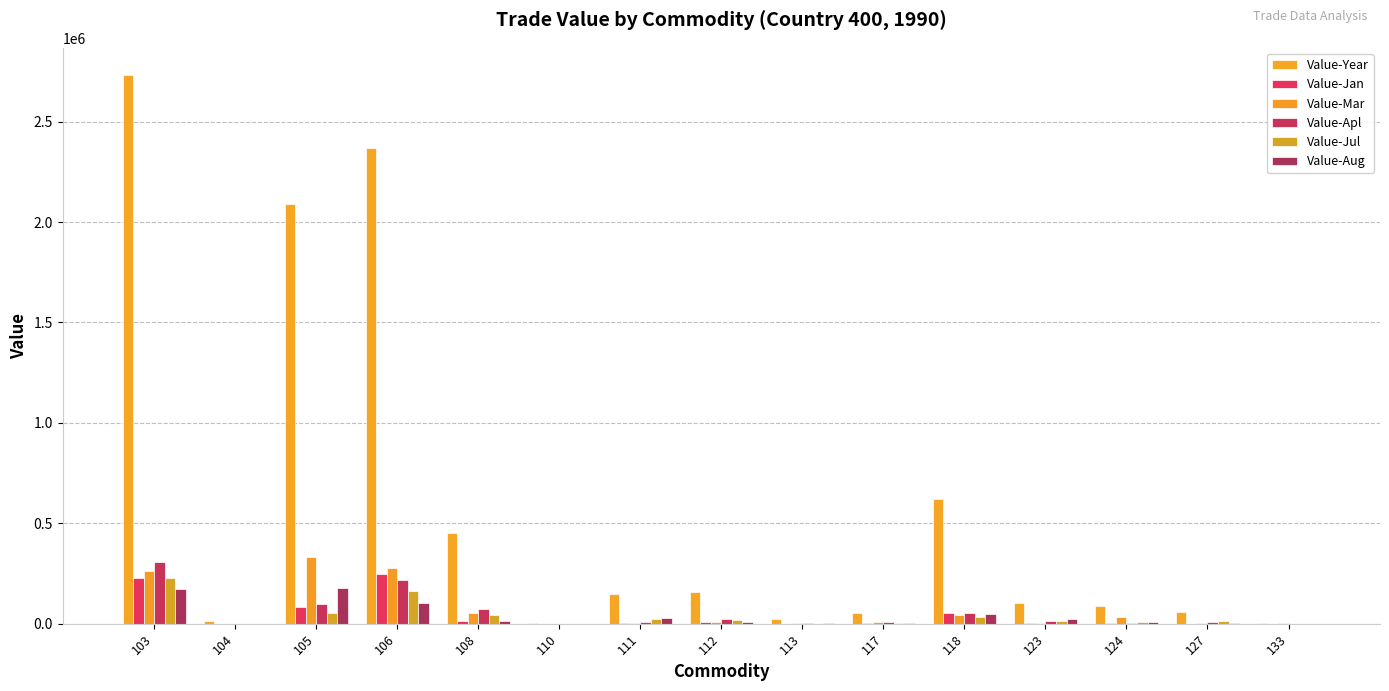

Is the value of Value-Aug at 106 greater than the value of Value-Jan at 124?

Yes